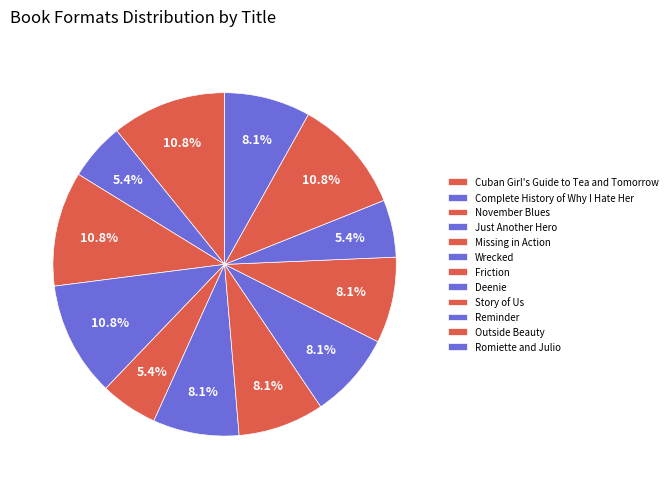

What percentage is the Complete History of Why I Hate Her slice, to the nearest percent?

5%